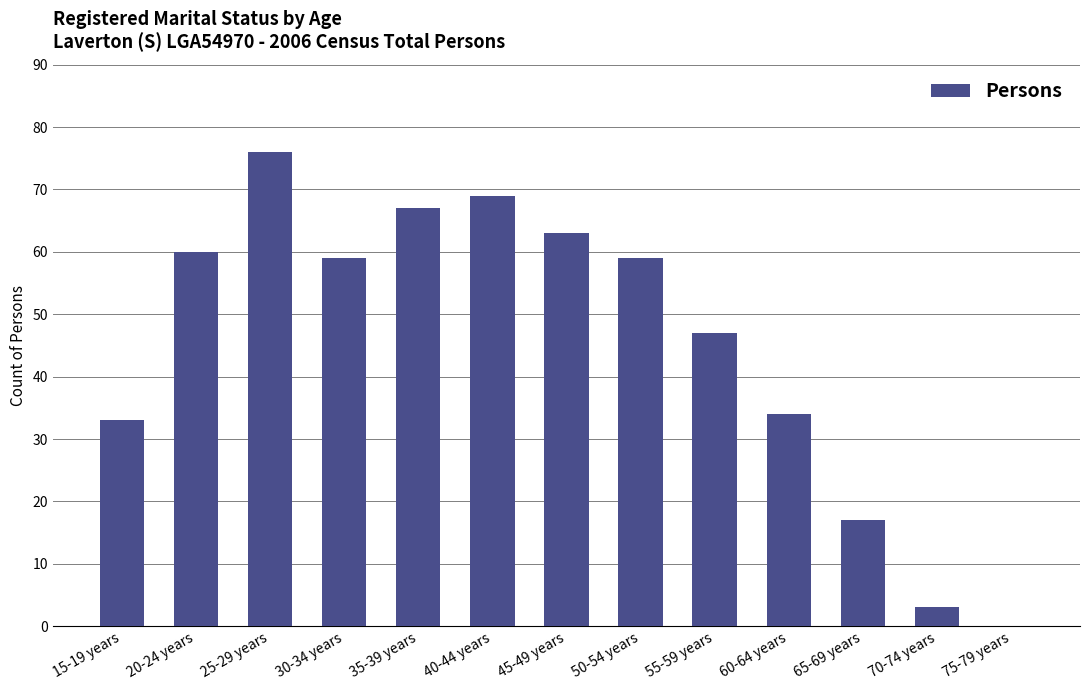

True or false: the data shows 69 at 40-44 years.

True